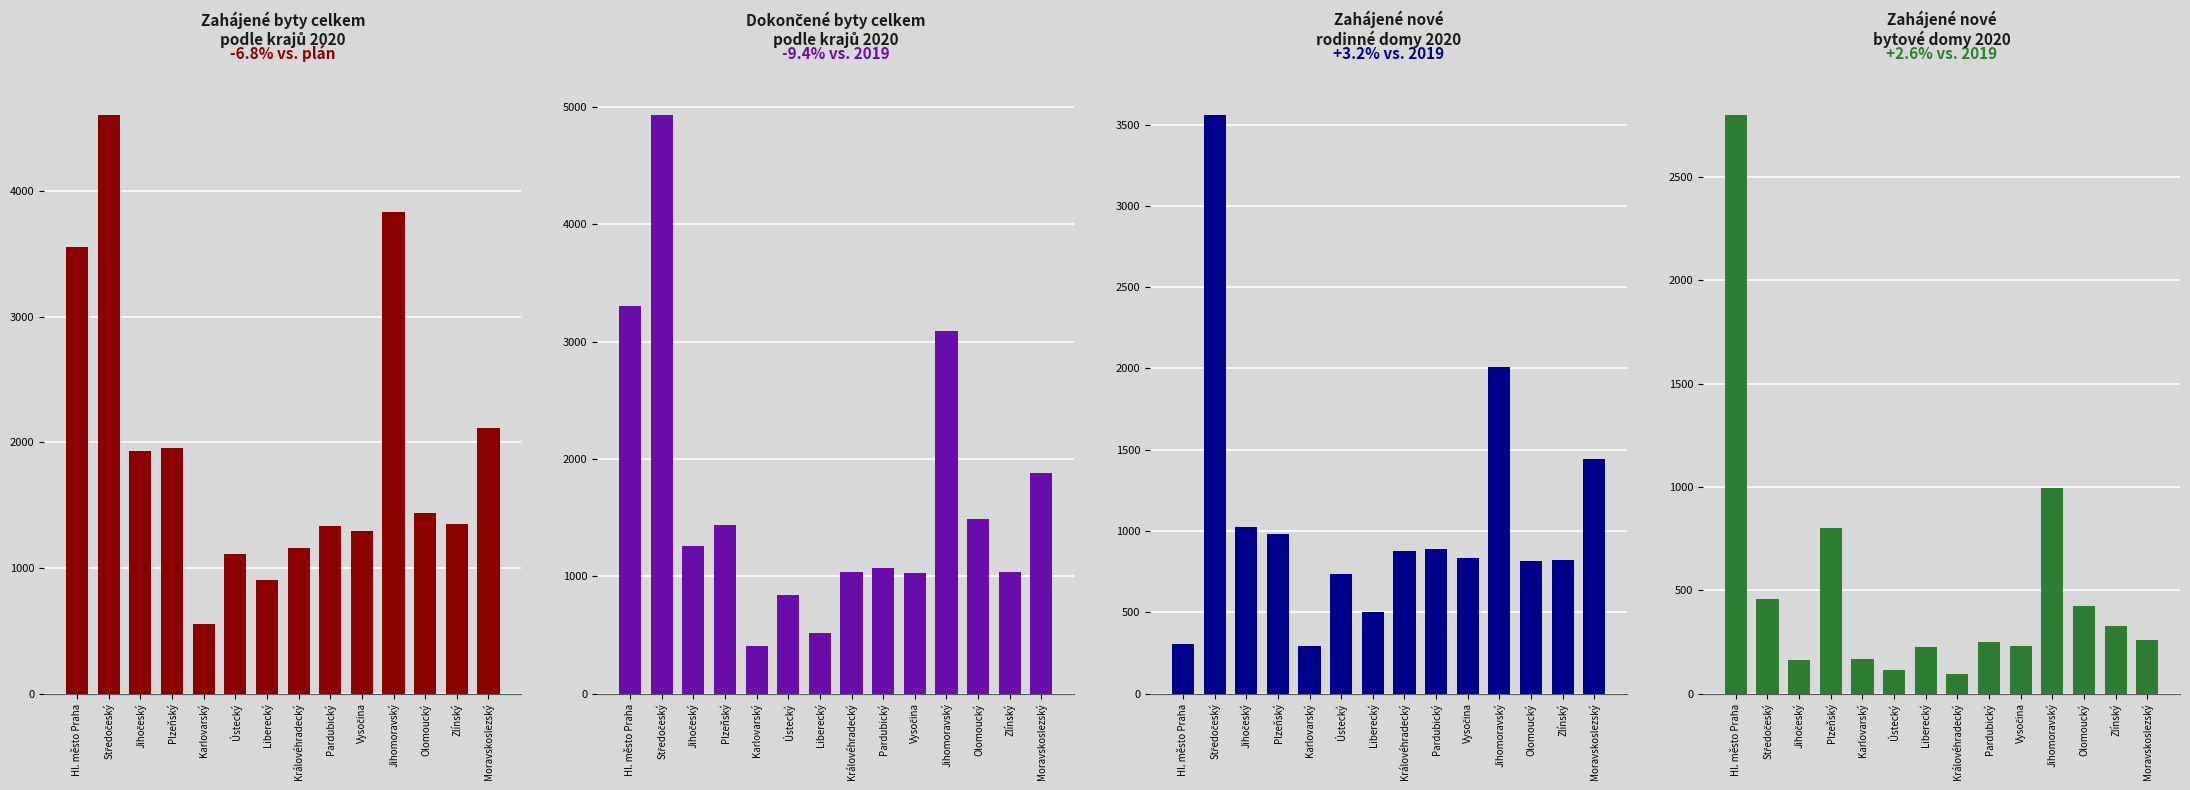

Which series has the widest spread of values?

Dokončené byty celkem